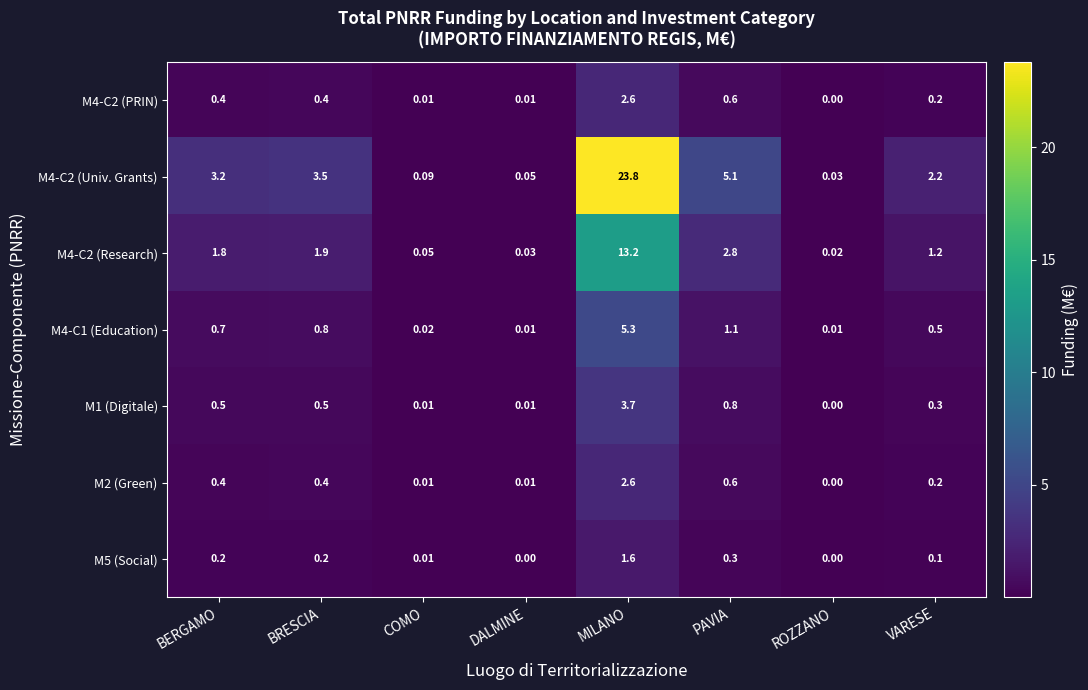

Which label corresponds to the largest value in the chart?

MILANO